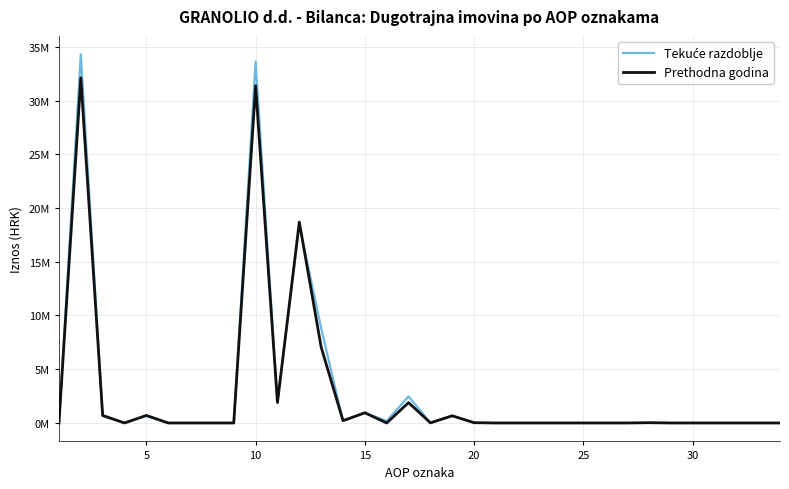

What is the difference between the second highest and second lowest values in the Tekuće razdoblje series?

33627225